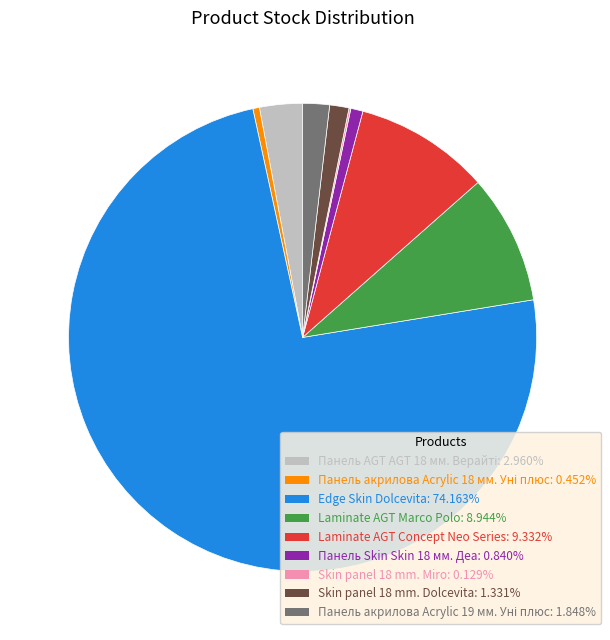

Is there any slice that represents more than half of the pie?

Yes